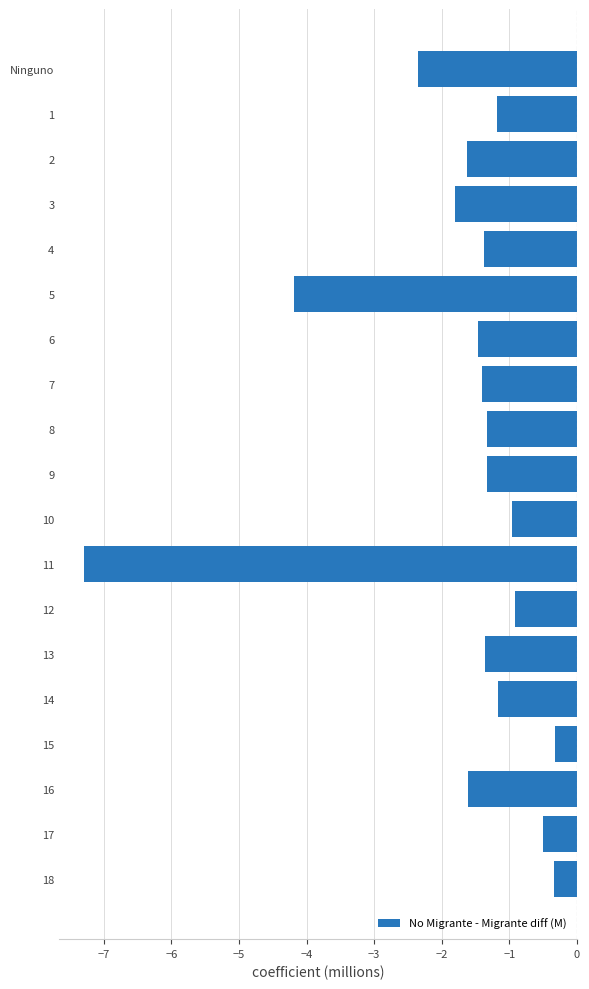

At which label is the value closest to -3?

Ninguno